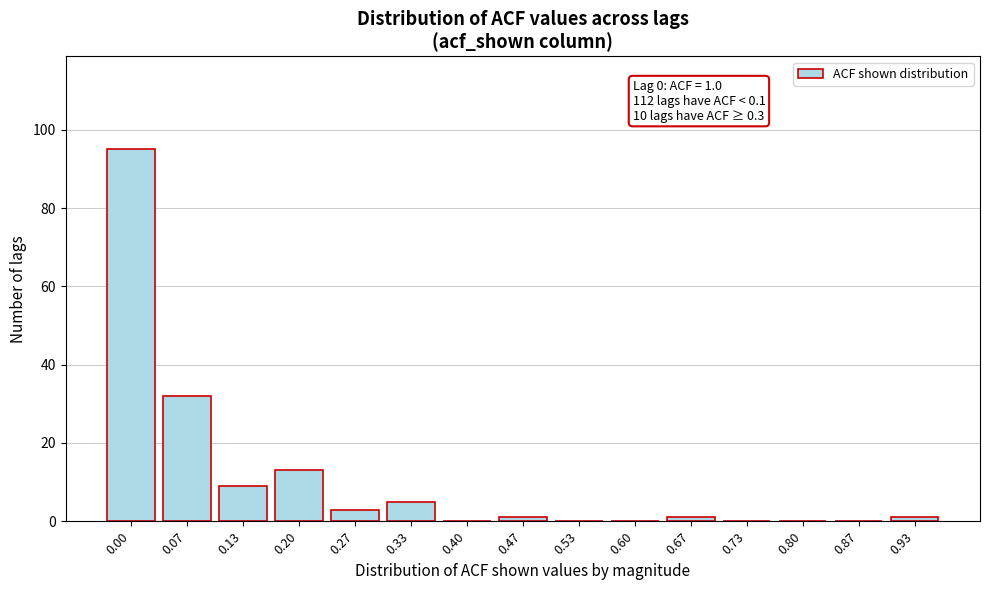

What is the sum of all values?

160